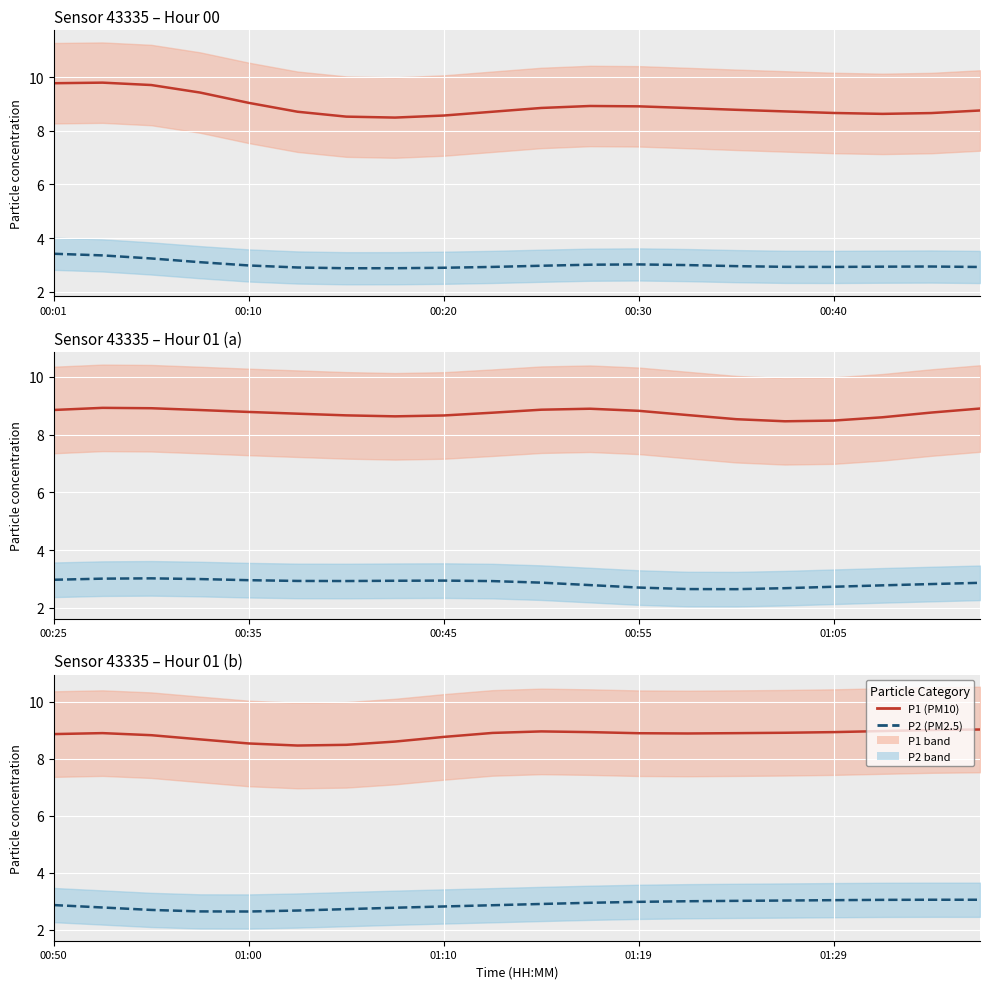

True or false: P1 and P2 cross at least once.

False